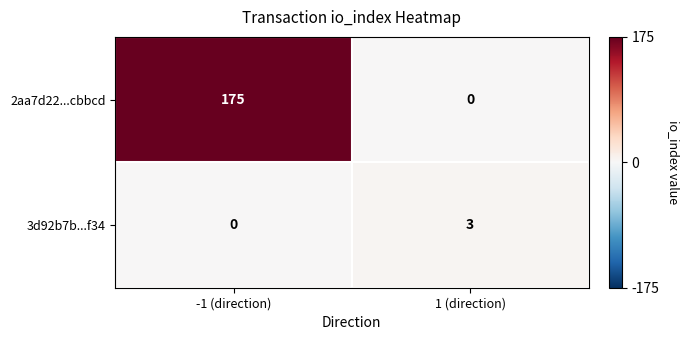

What is the greatest value displayed?

175